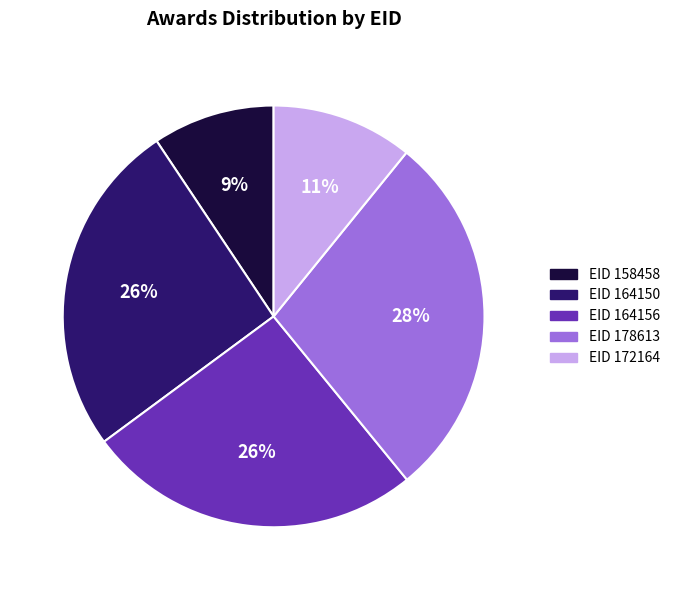

Between EID 178613 and EID 164150, which is larger?

EID 178613